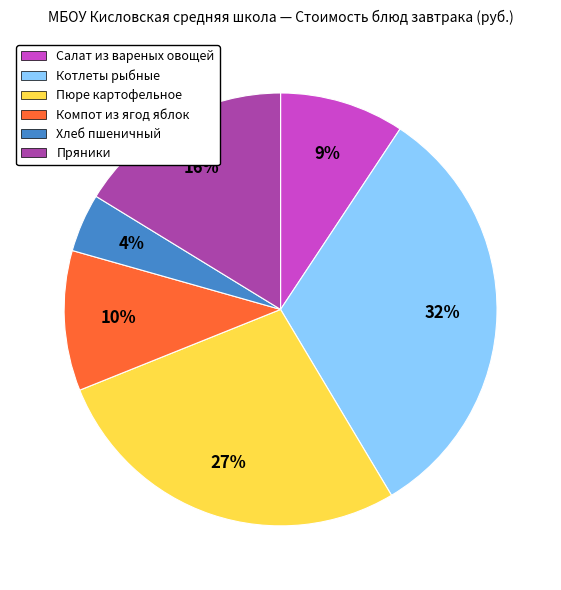

How many slices are in this pie chart?

6